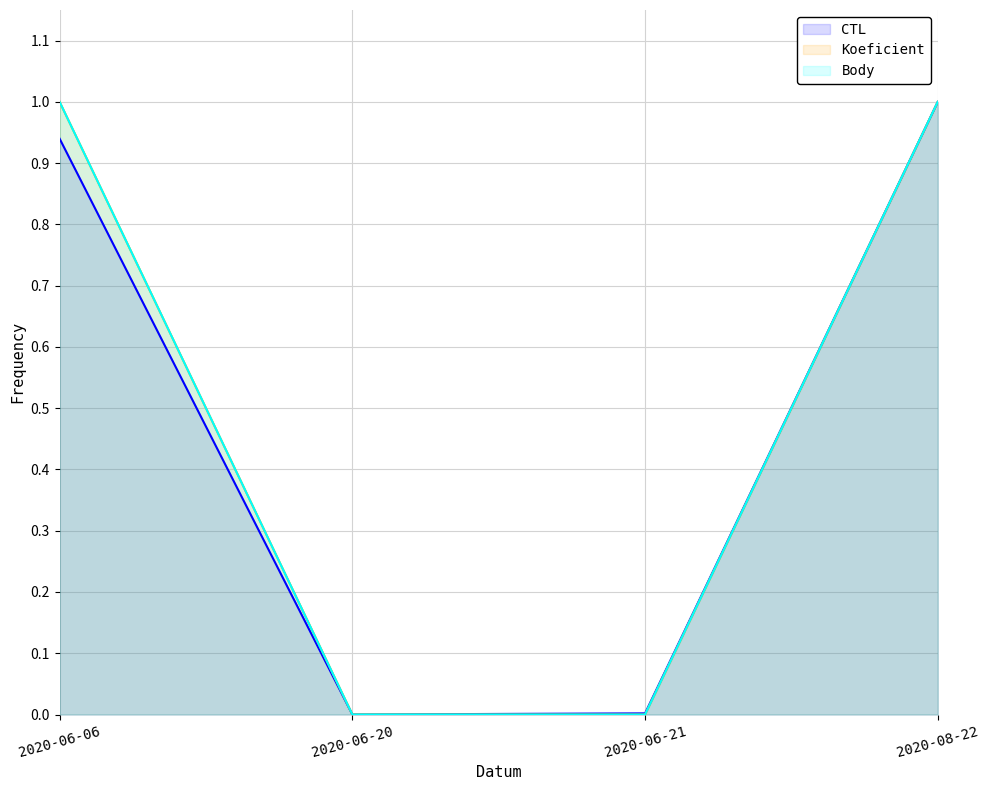

Which series changed the most between 2020-06-06 and 2020-08-22?

CTL